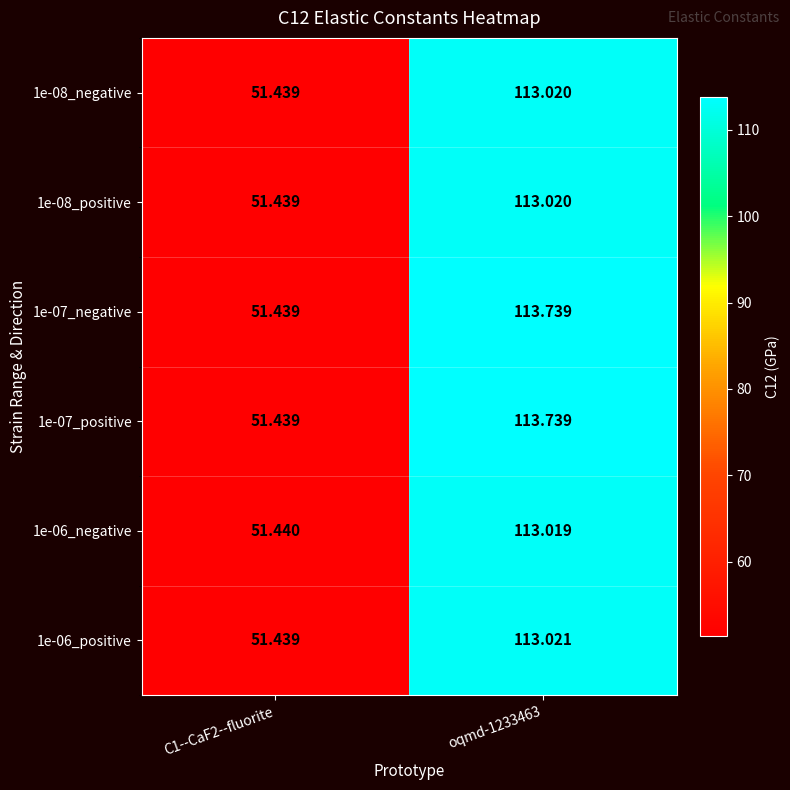

At how many categories does at least one series exceed 98?

1